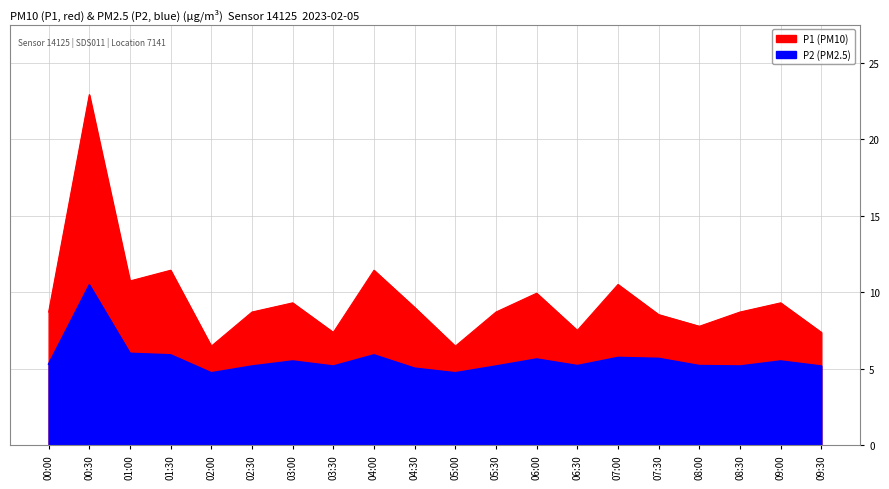

The P2 series shows 8.0 at 07:30. True or false?

False